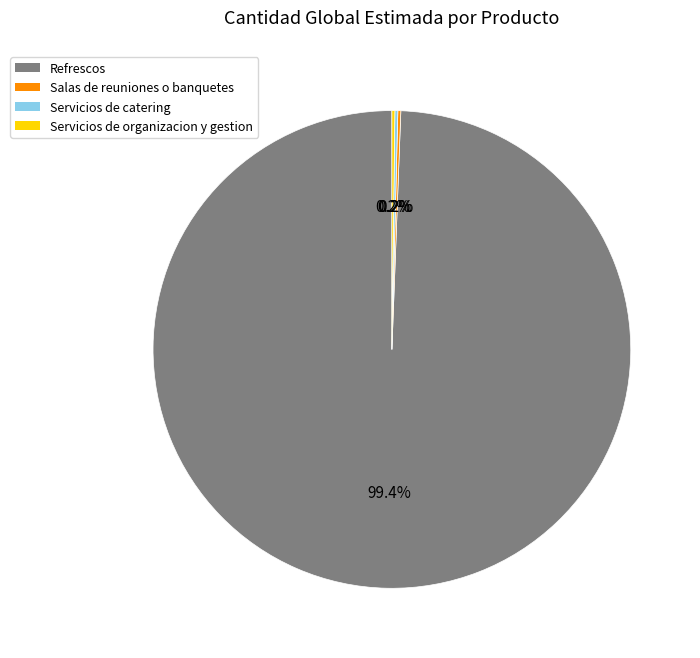

What portion of the pie excludes Refrescos?

0.6%